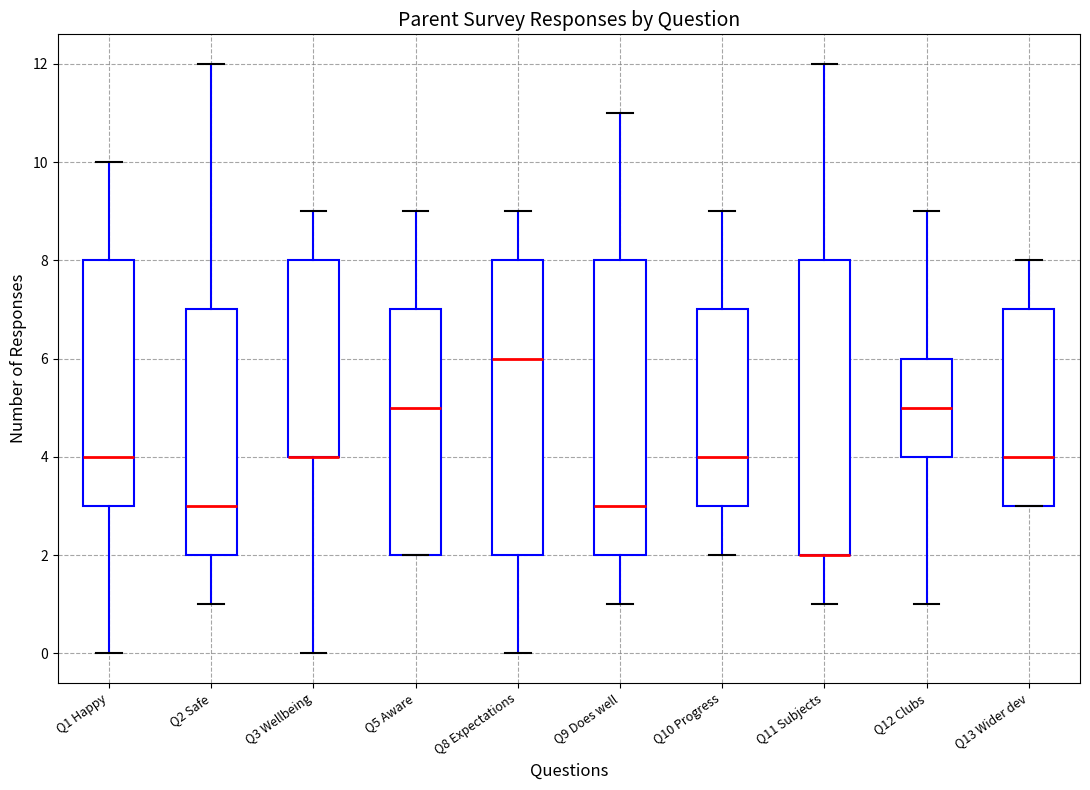

Reading left to right, read every box against the y-axis: the position of its median line, the range the box covers, and the ends of its whiskers. The values are not printed on the chart, so give them approximately, as read against the axis.

Q1 Happy: median 4, box 3 to 8, whiskers 0 to 10
Q2 Safe: median 3, box 2 to 7, whiskers 1 to 12
Q3 Wellbeing: median 4 (drawn on the box's lower edge), box 4 to 8, whiskers 0 to 9
Q5 Aware: median 5, box 2 to 7, whiskers 2 to 9
Q8 Expectations: median 6, box 2 to 8, whiskers 0 to 9
Q9 Does well: median 3, box 2 to 8, whiskers 1 to 11
Q10 Progress: median 4, box 3 to 7, whiskers 2 to 9
Q11 Subjects: median 2 (drawn on the box's lower edge), box 2 to 8, whiskers 1 to 12
Q12 Clubs: median 5, box 4 to 6, whiskers 1 to 9
Q13 Wider dev: median 4, box 3 to 7, whiskers 3 to 8